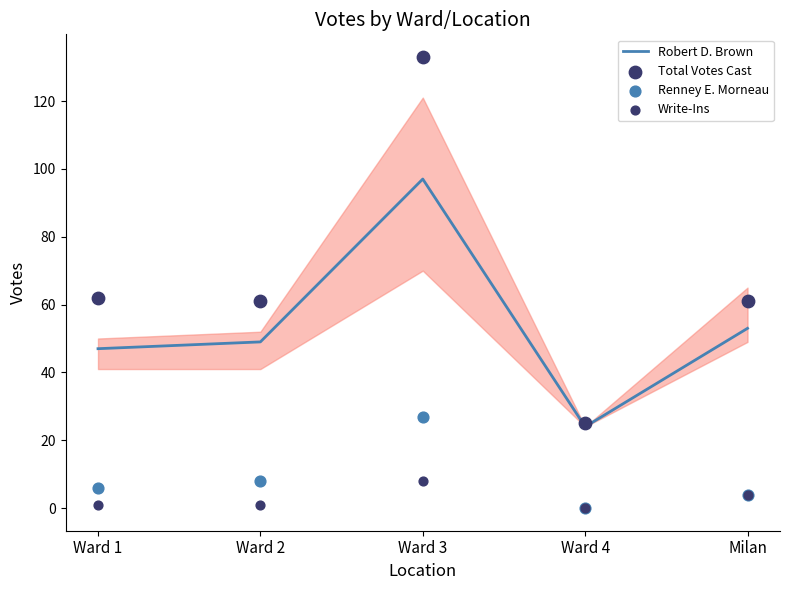

Which series has the largest Y range (max minus min)?

Total Votes Cast